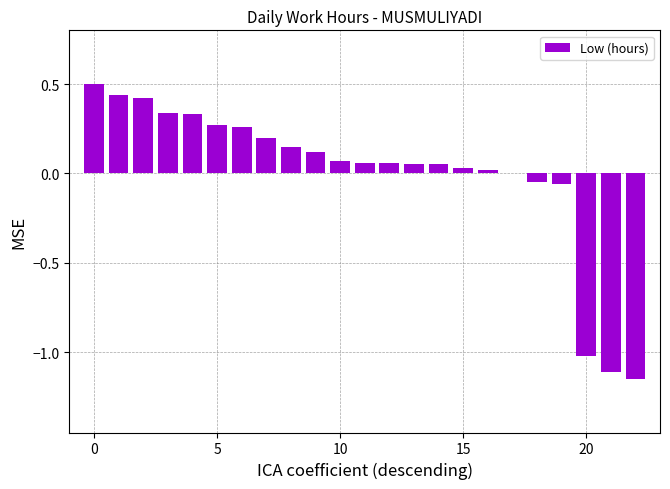

What is the greatest value displayed?

0.5